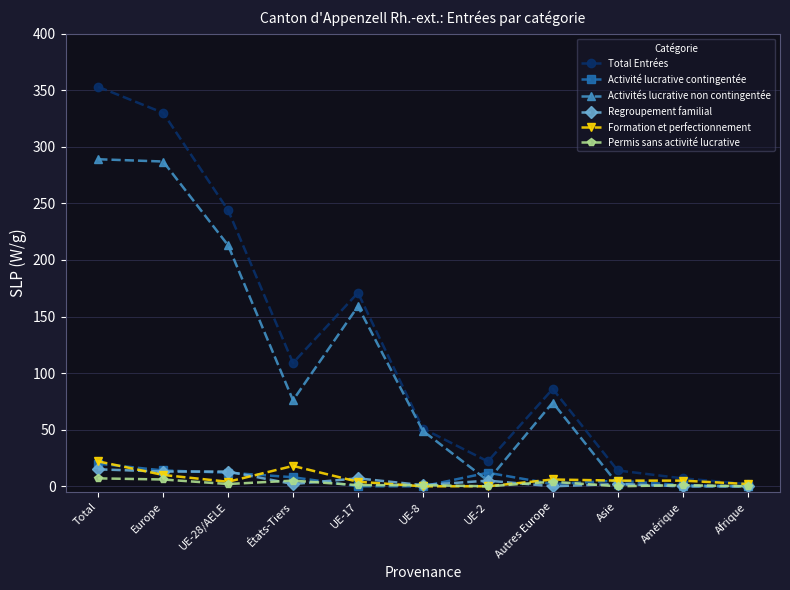

What position from the left is UE-2?

7